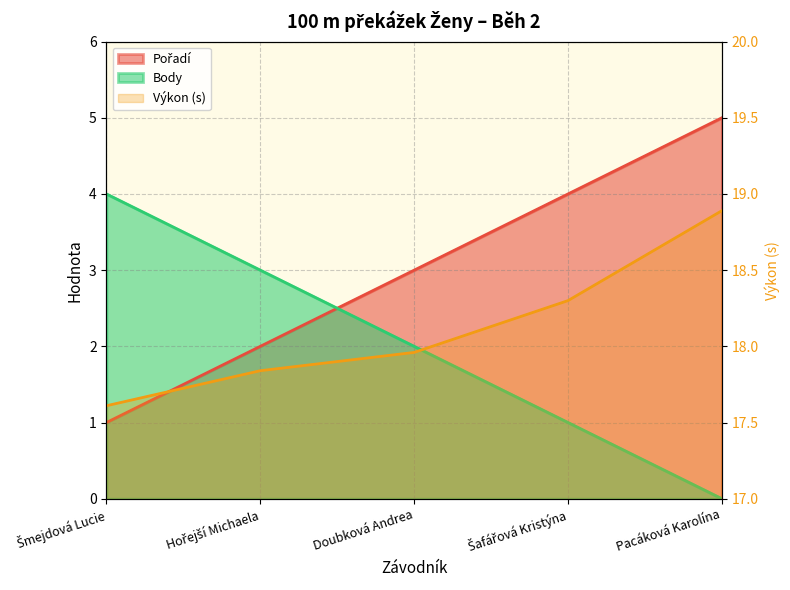

Which has a higher value, Šmejdová Lucie or Šafářová Kristýna?

Šafářová Kristýna